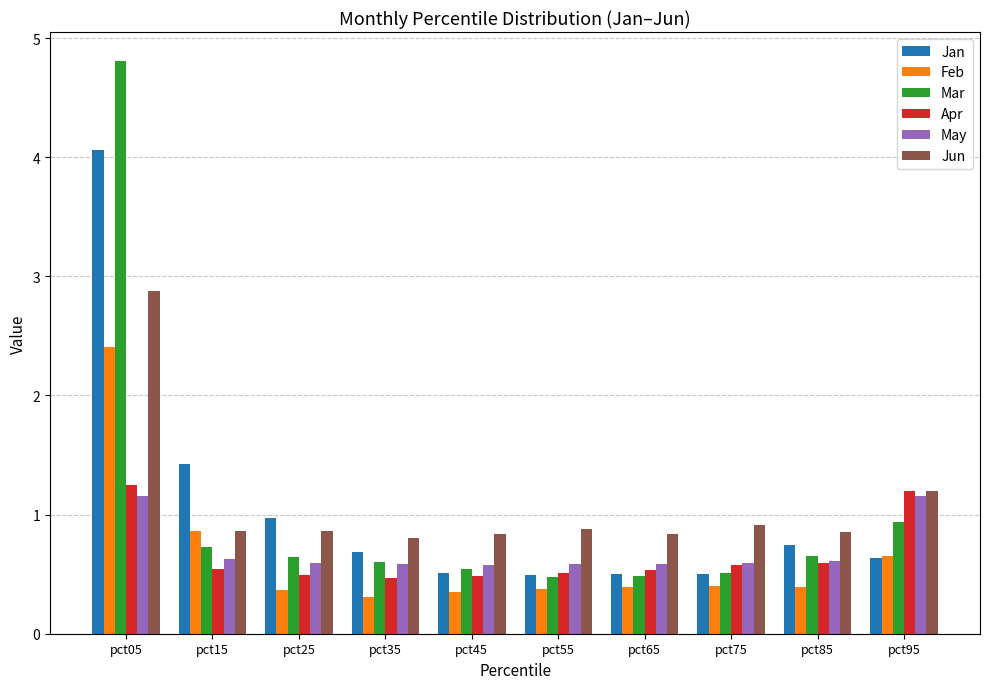

Between pct15 and pct75, which series saw the biggest shift?

Jan